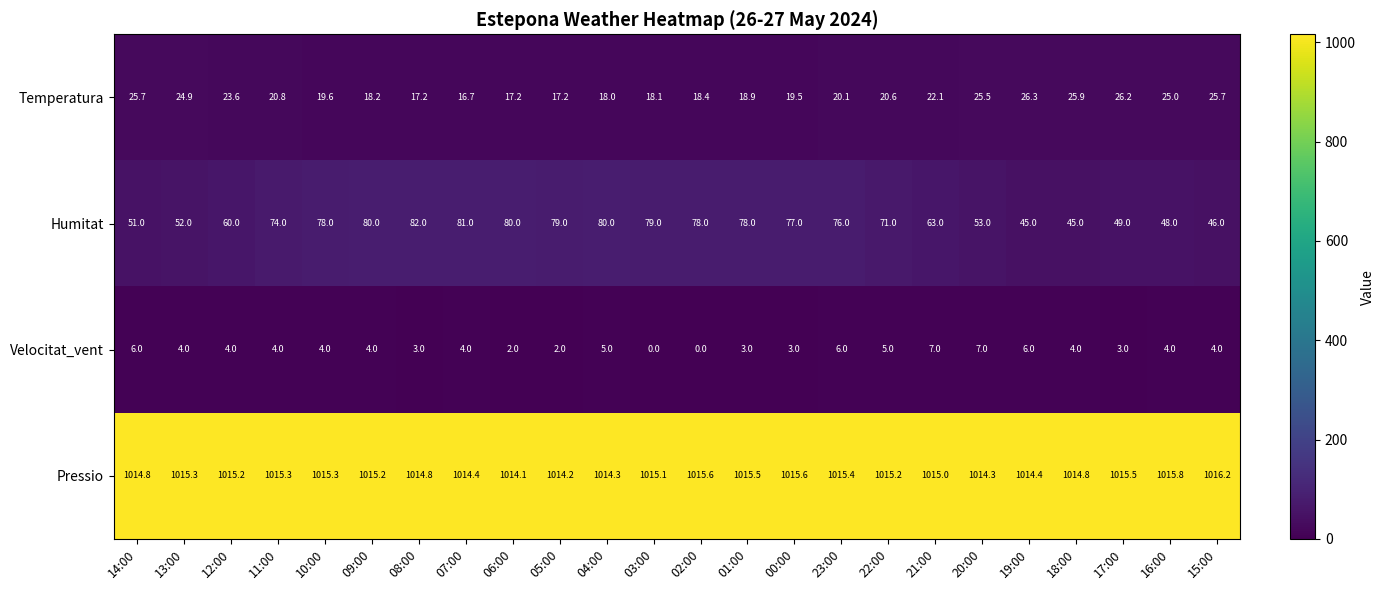

List the series in order of their peak value, highest first.

Pressio, Humitat, Temperatura, Velocitat_vent